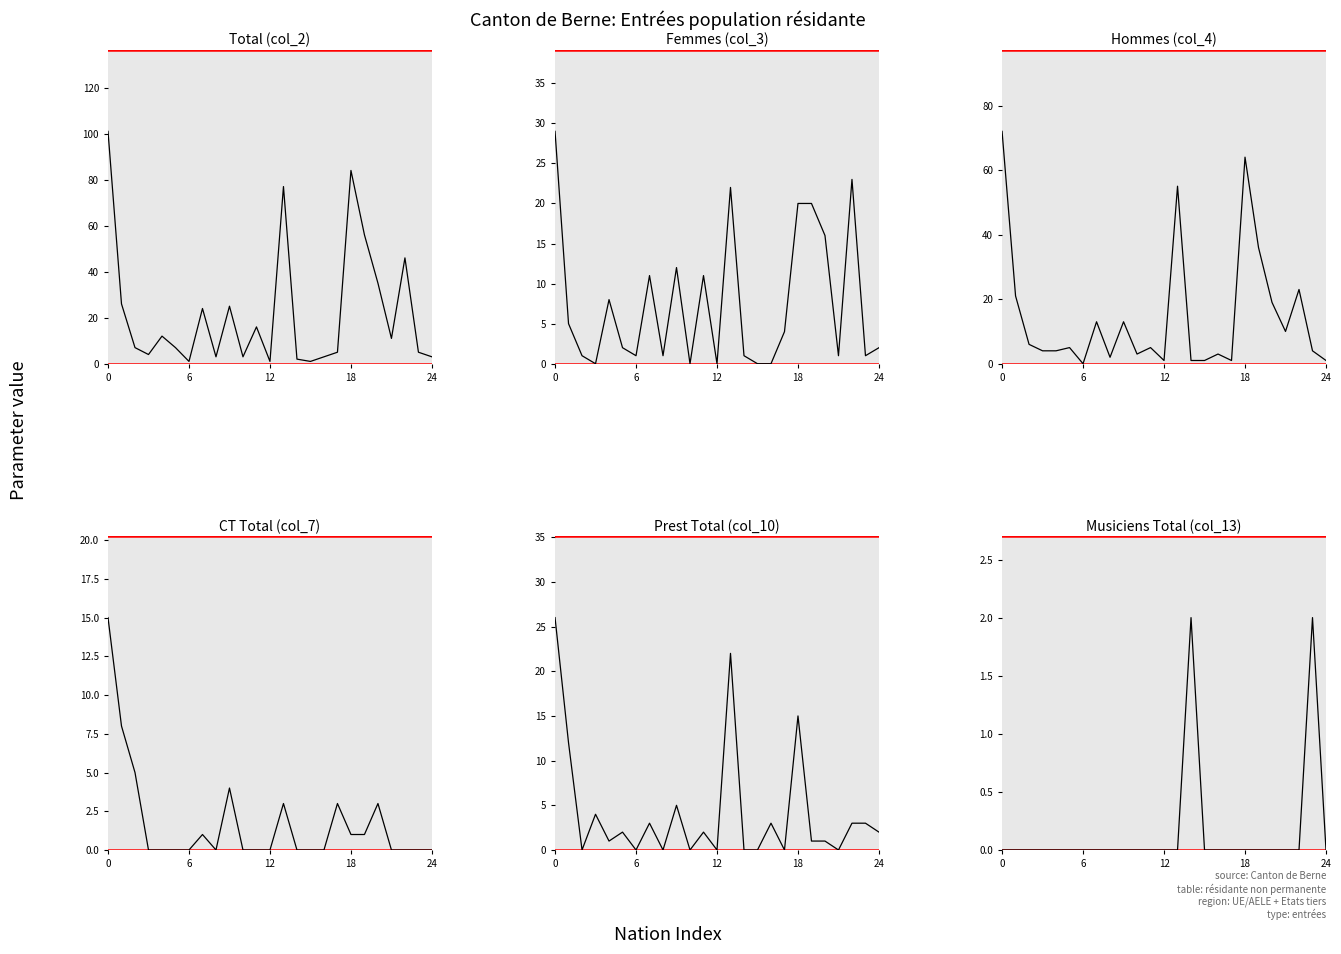

Where is the first local maximum for Musiciens Total (col_13)?

14